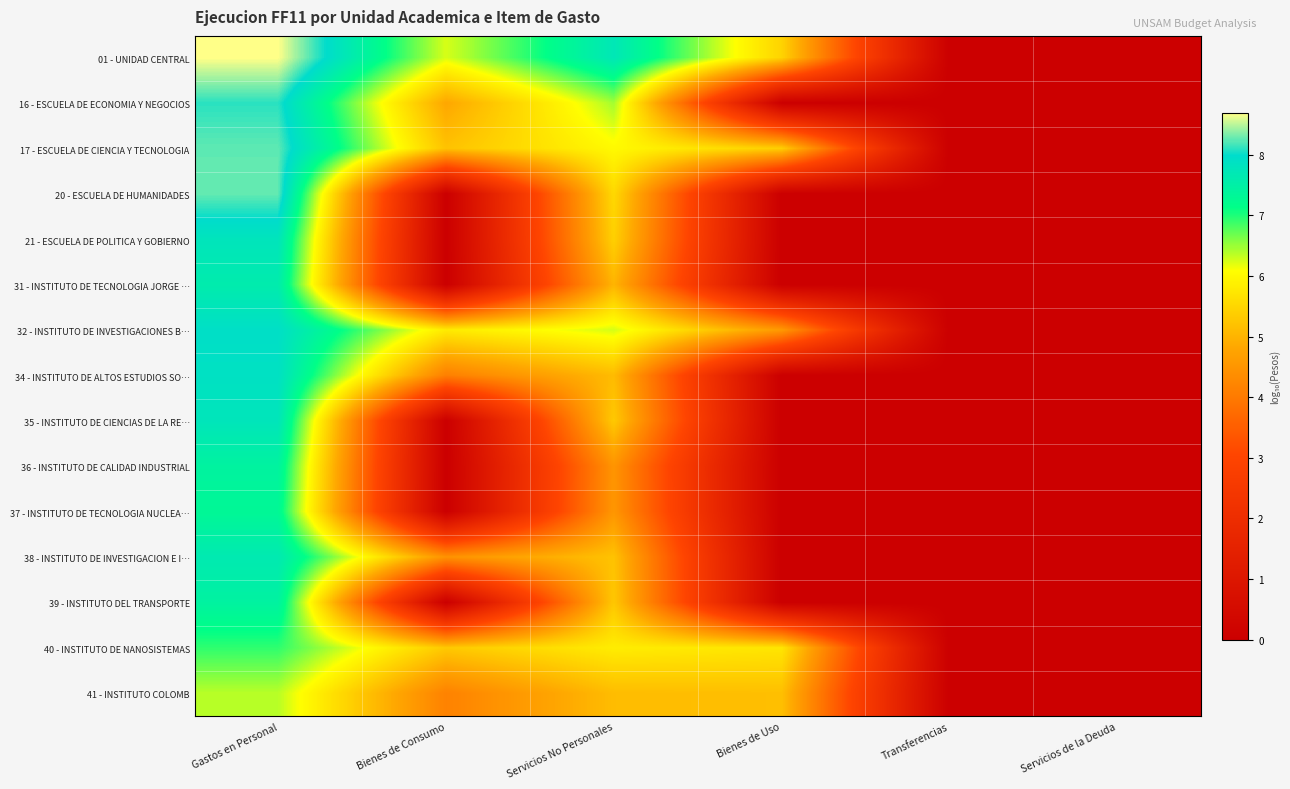

How many data points does each series have?

6